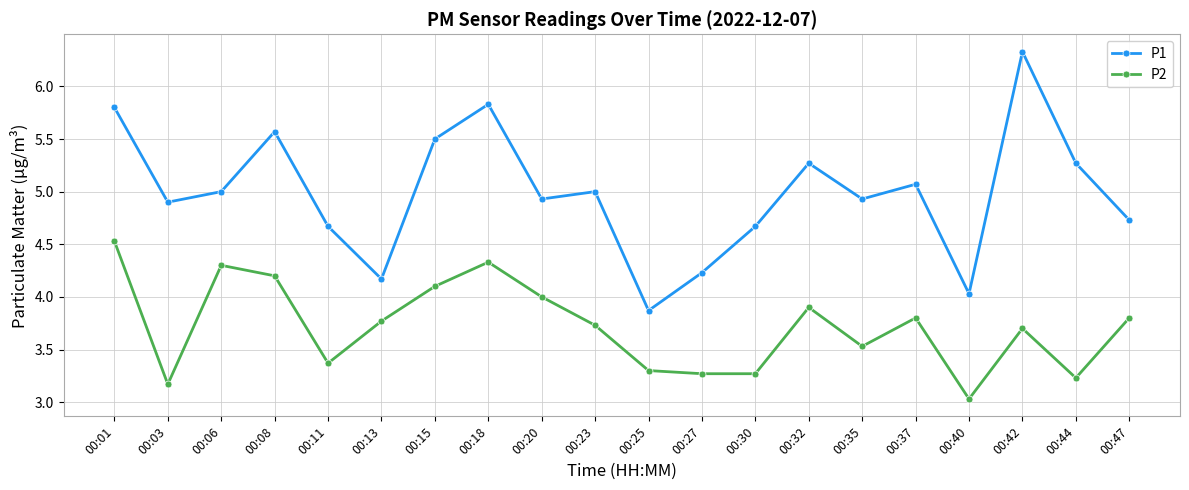

True or false: P1 and P2 cross at least once.

False